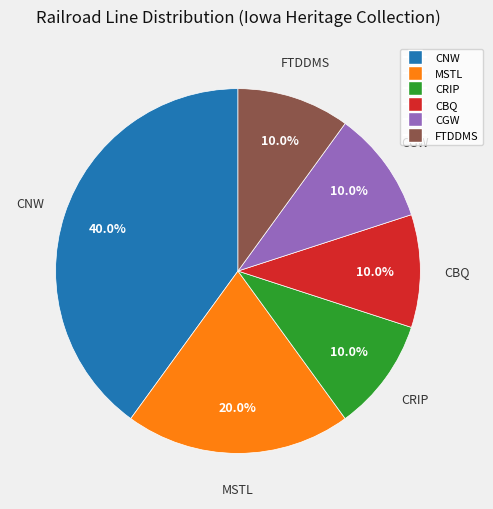

What percentage is the FTDDMS slice, to the nearest percent?

10%